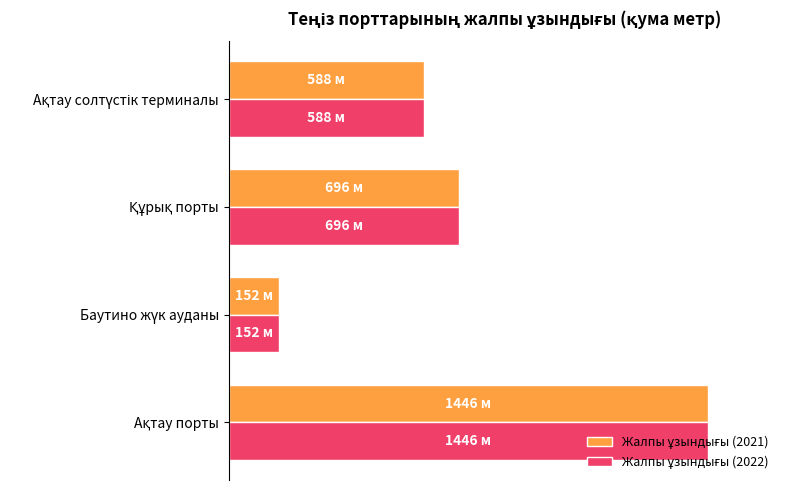

What is the maximum value for Жалпы ұзындығы (2022)?

100.0